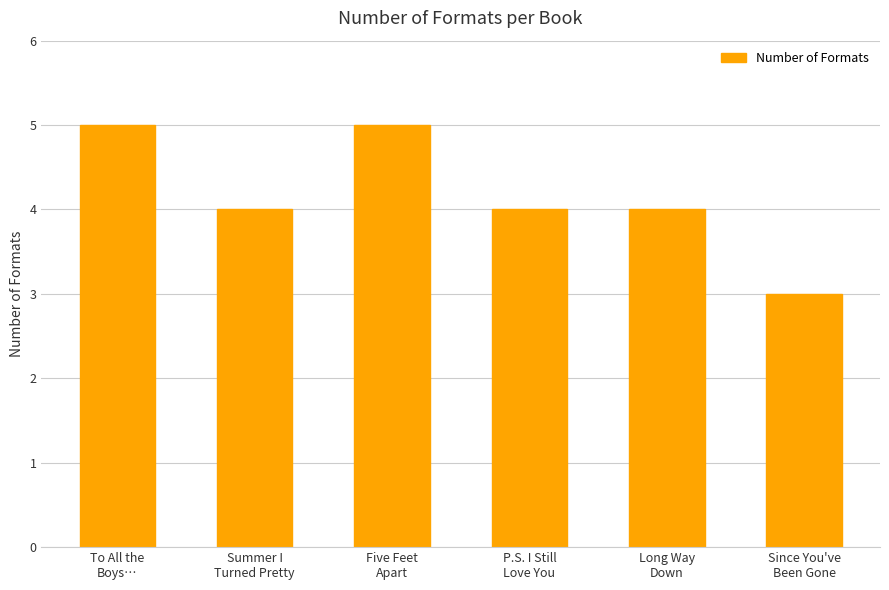

What position from the right is Since You've
Been Gone?

1